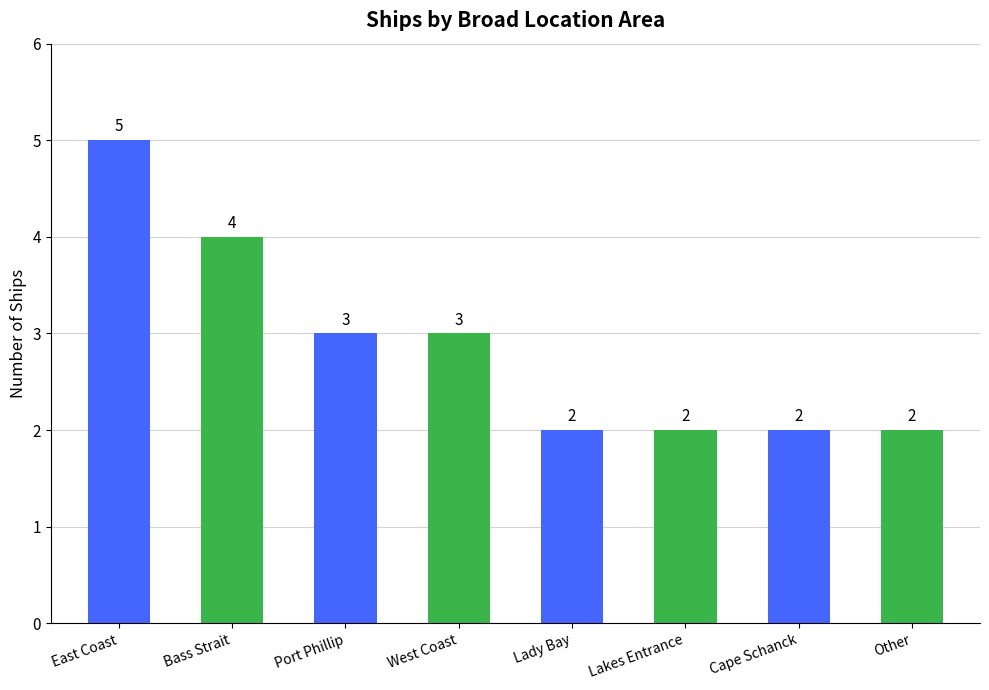

How many values are between 2 and 4?

7